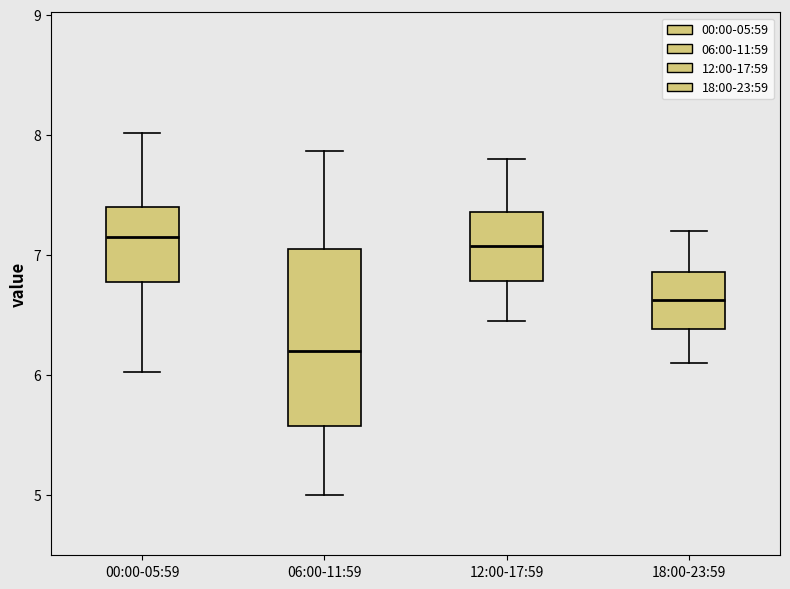

Reading left to right, read every box against the y-axis: the position of its median line, the range the box covers, and the ends of its whiskers. The values are not printed on the chart, so give them approximately, as read against the axis.

00:00-05:59: median 7.2, box 6.8 to 7.4, whiskers 6.0 to 8.0
06:00-11:59: median 6.2, box 5.6 to 7.1, whiskers 5.0 to 7.9
12:00-17:59: median 7.1, box 6.8 to 7.4, whiskers 6.5 to 7.8
18:00-23:59: median 6.6, box 6.4 to 6.9, whiskers 6.1 to 7.2